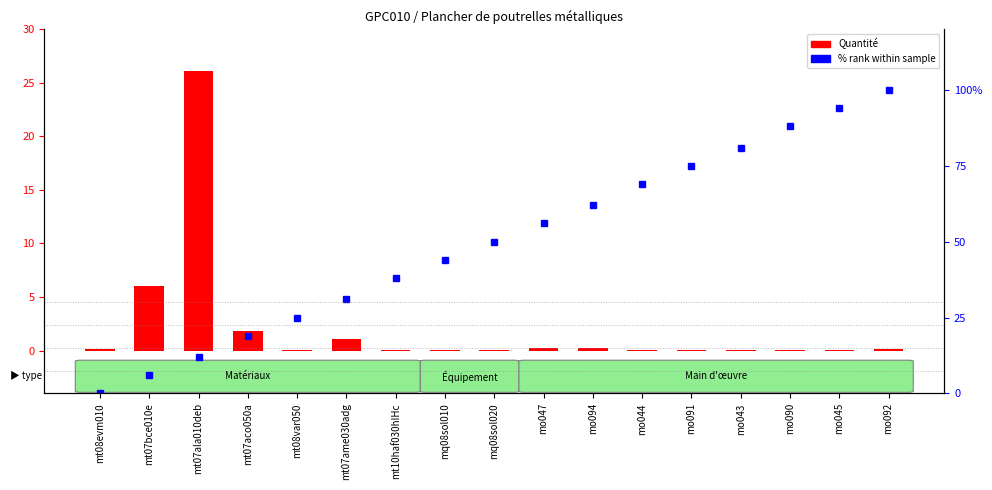

Which series has the largest range (max minus min)?

% rank within sample